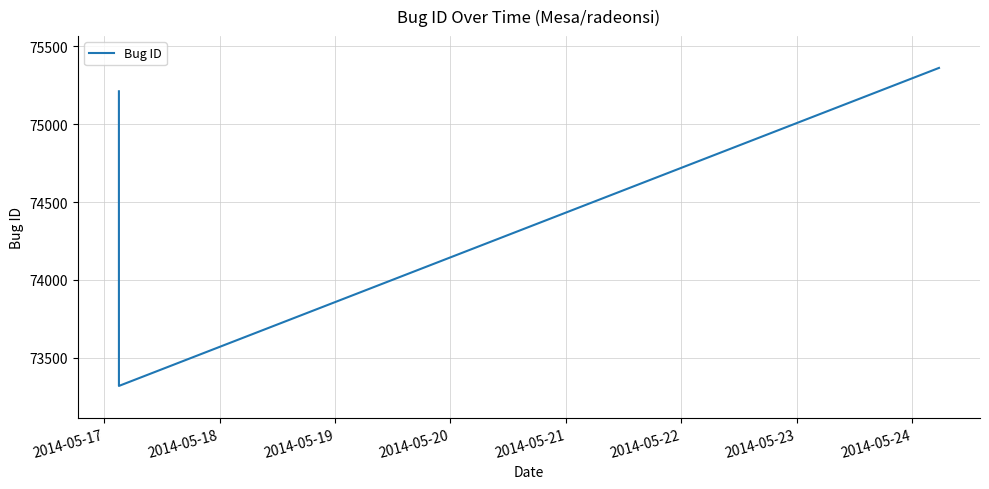

What is the greatest value displayed?

75361